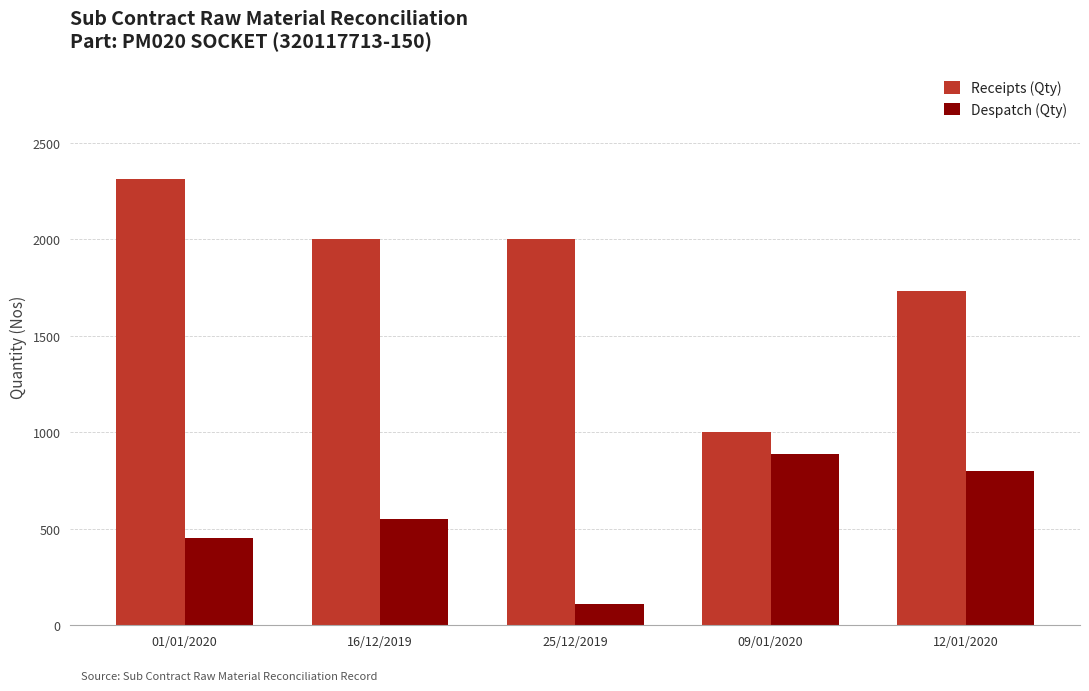

What is the label of the 3rd bar from the left?

25/12/2019